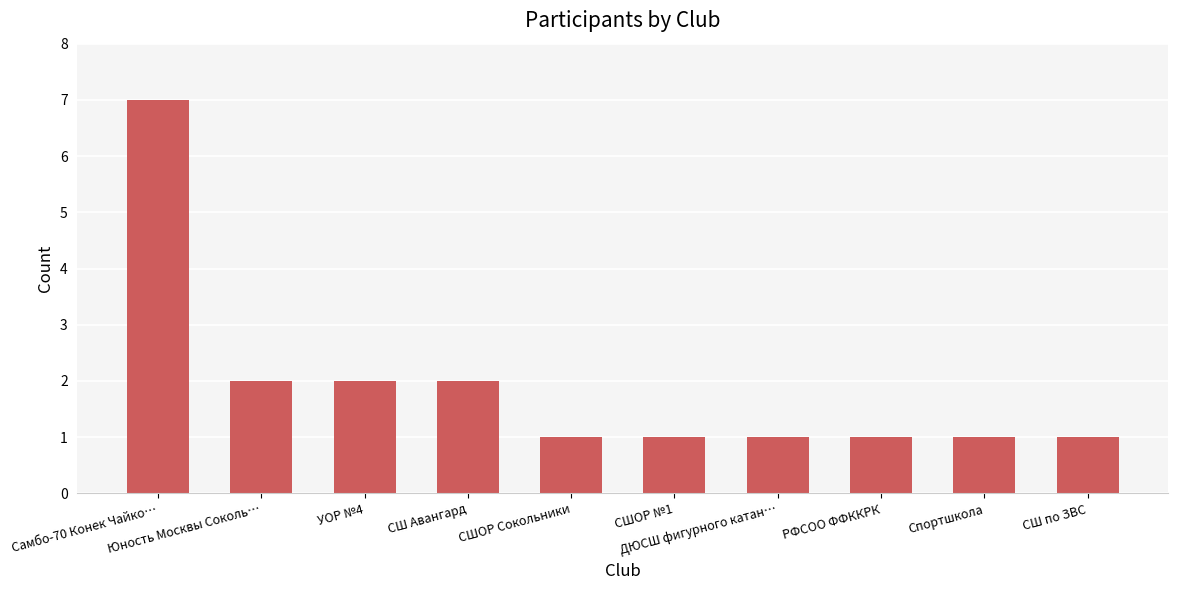

What is the value of the 9th bar from the left?

1